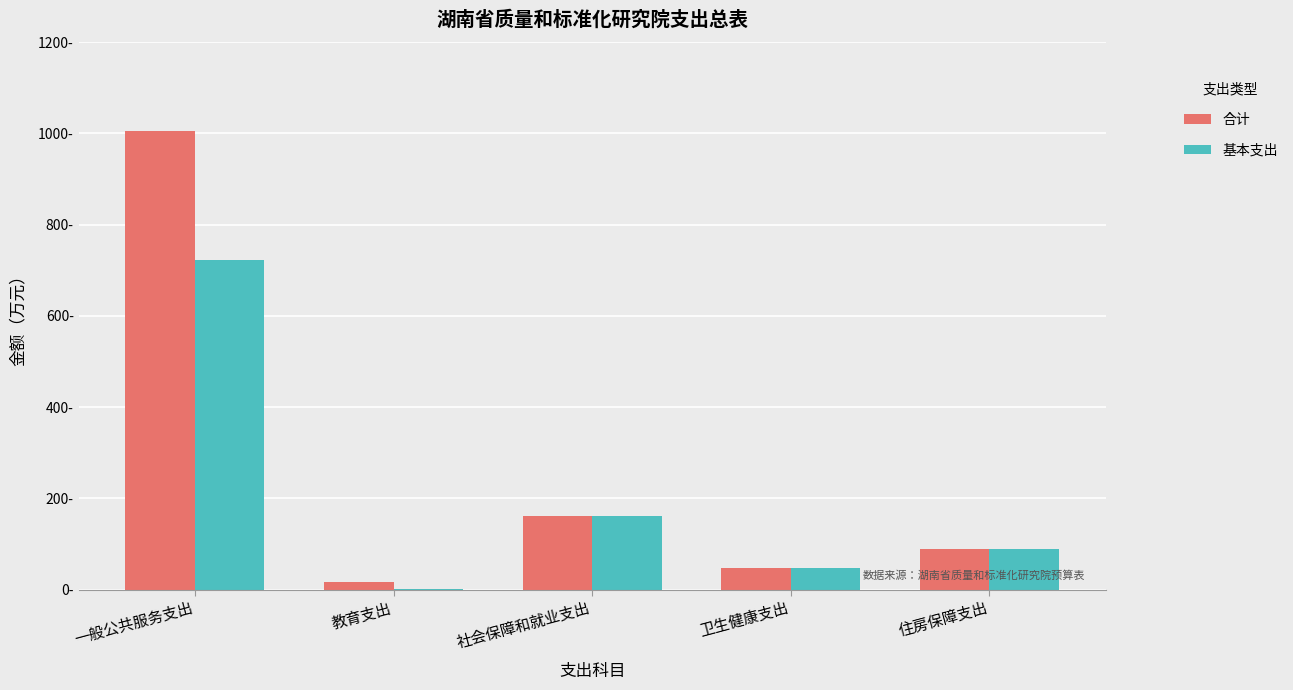

What is the sum of all 合计 values?

1319.6